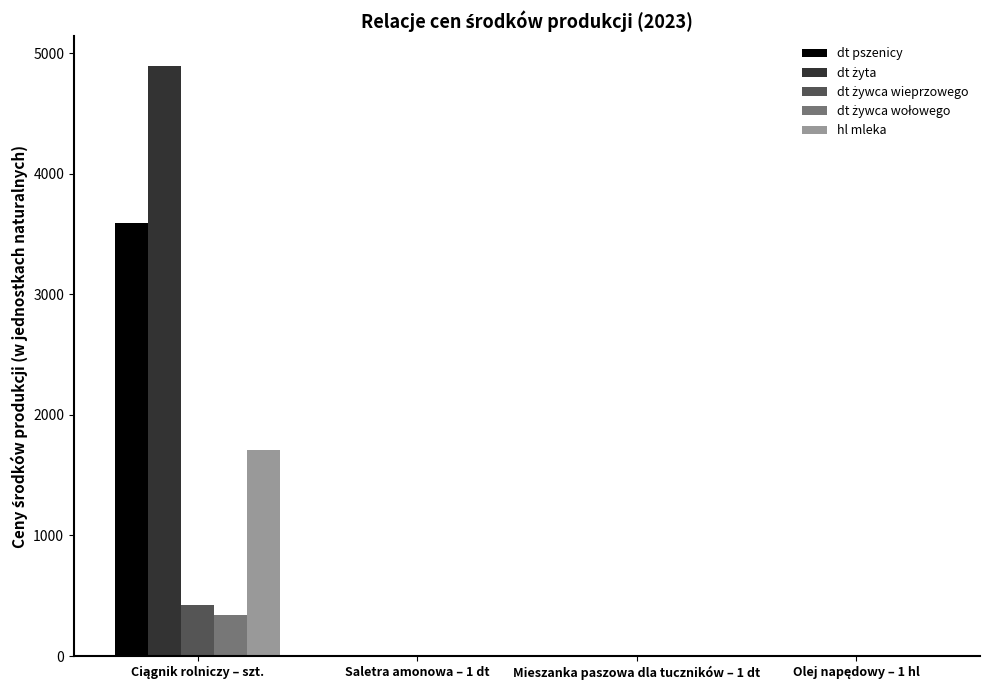

What is the maximum value shown in the chart?

4897.0